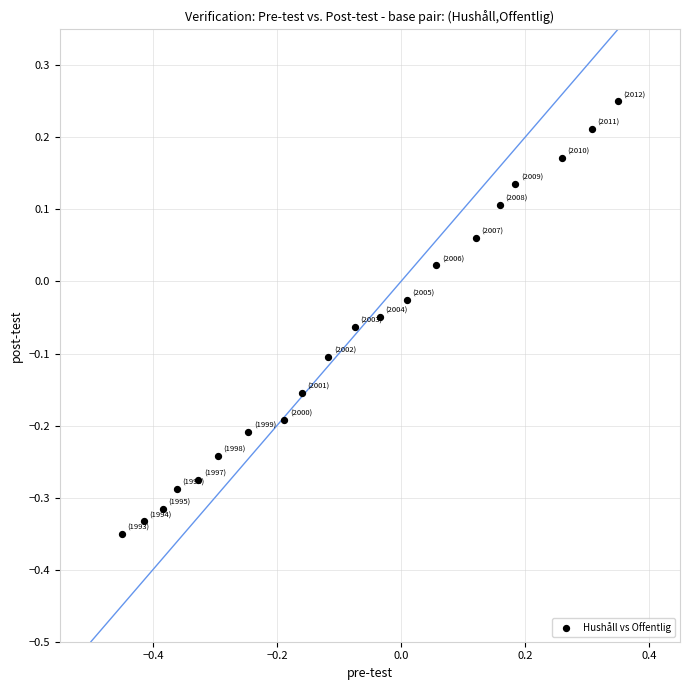

What is the range of Y values (max minus min)?

0.6